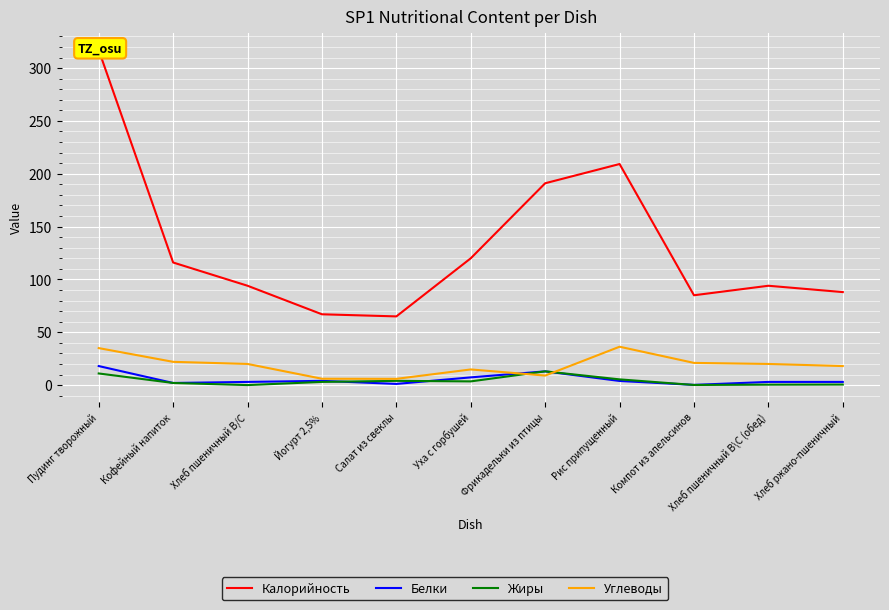

At which label does Белки first exceed 3?

Пудинг творожный